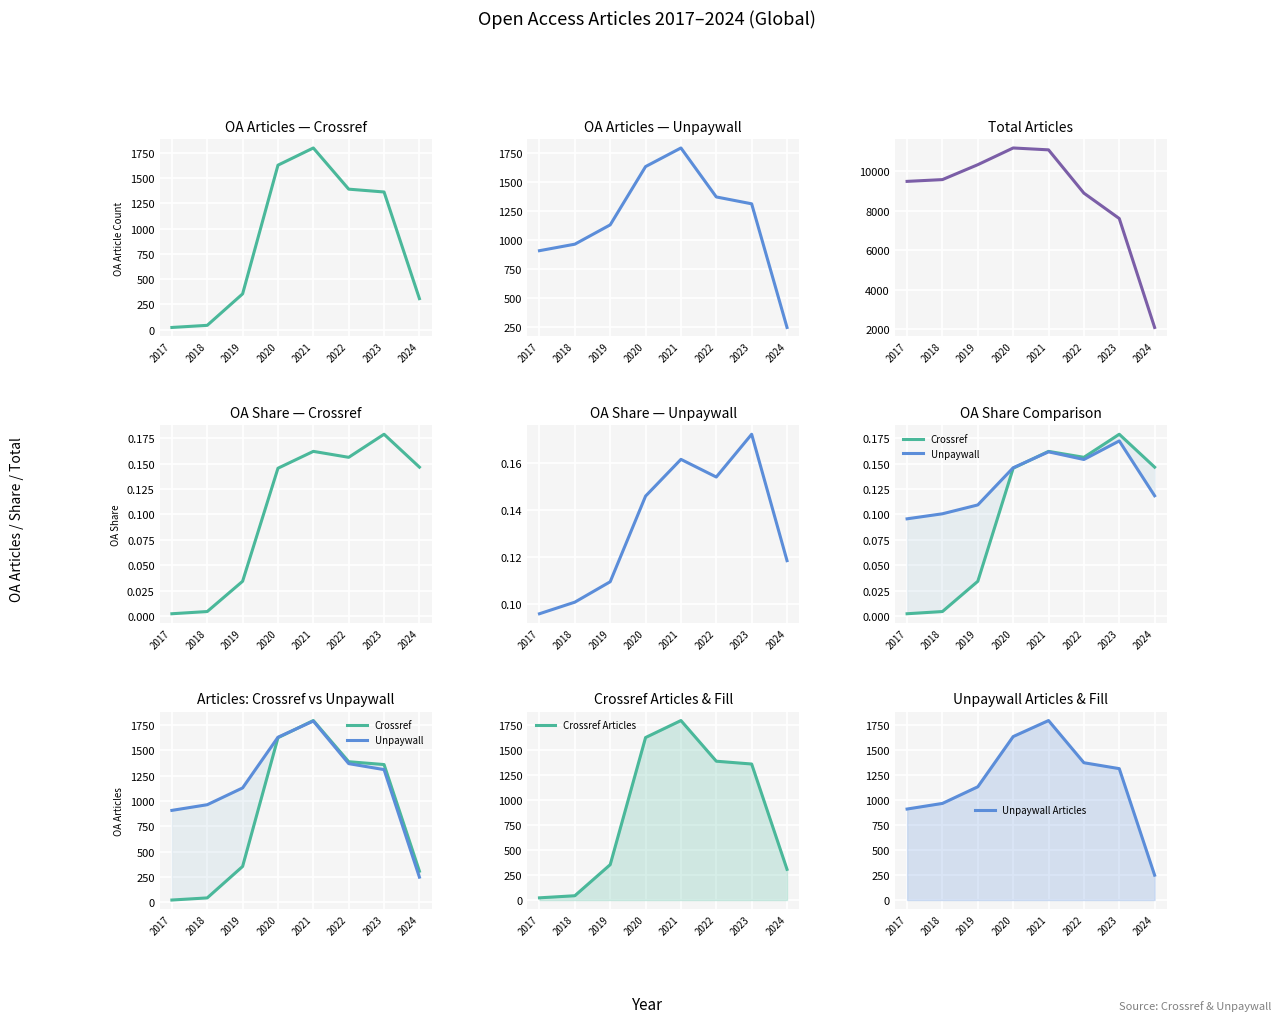

List the series in order of their peak value, lowest first.

Unpaywall, Unpaywall Articles, Crossref, Crossref Articles, Total Articles